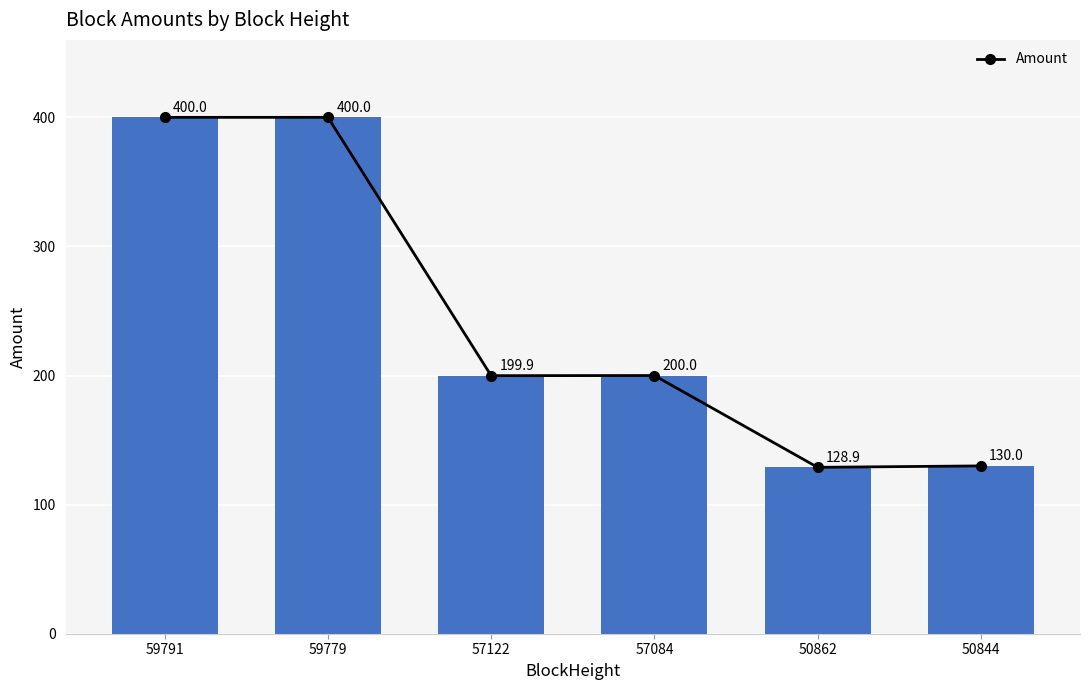

Reading left to right, list all the values displayed in this chart.

400.0	400.0	199.9	200.0	128.9	130.0